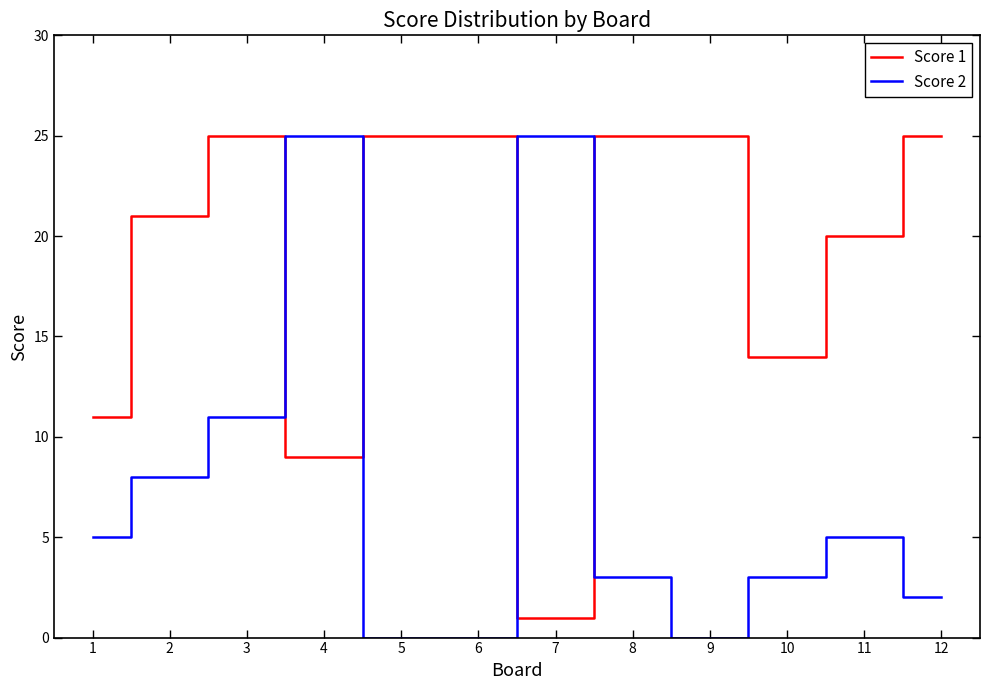

Which series has the largest range (max minus min)?

Score 2